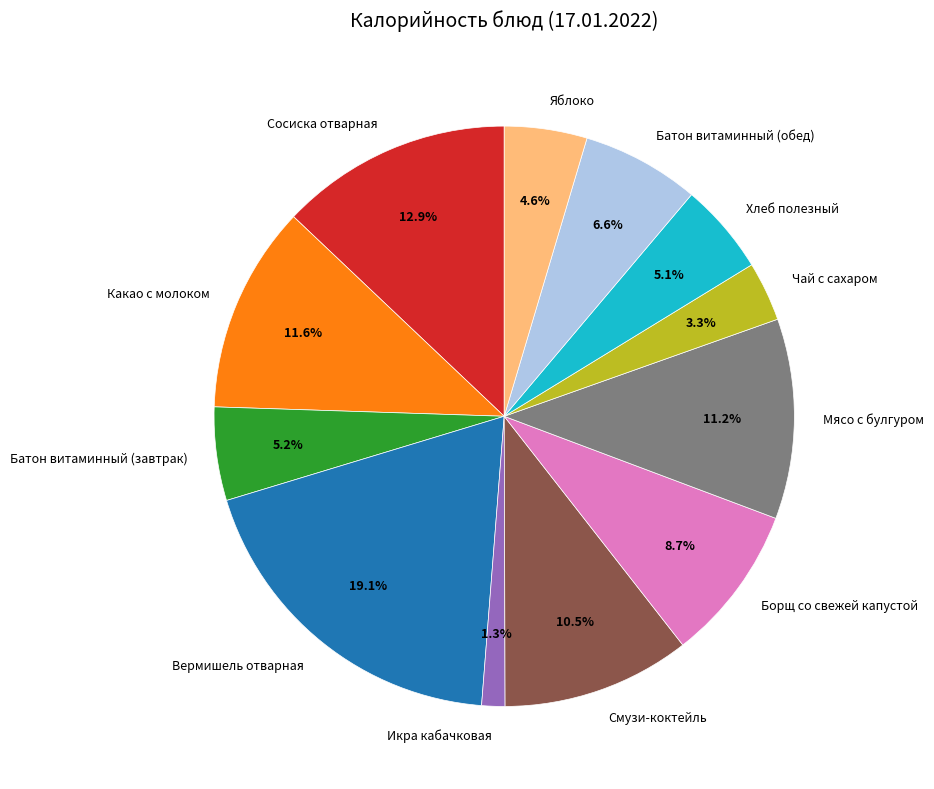

Combined, do Батон витаминный (завтрак) and Борщ со свежей капустой account for over 50%?

No